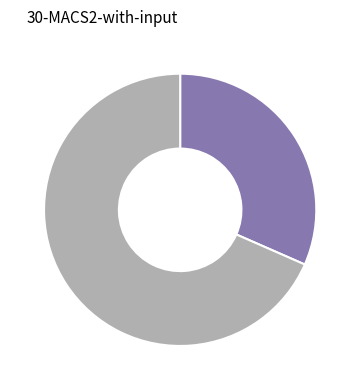

Count the number of slices in the pie.

2